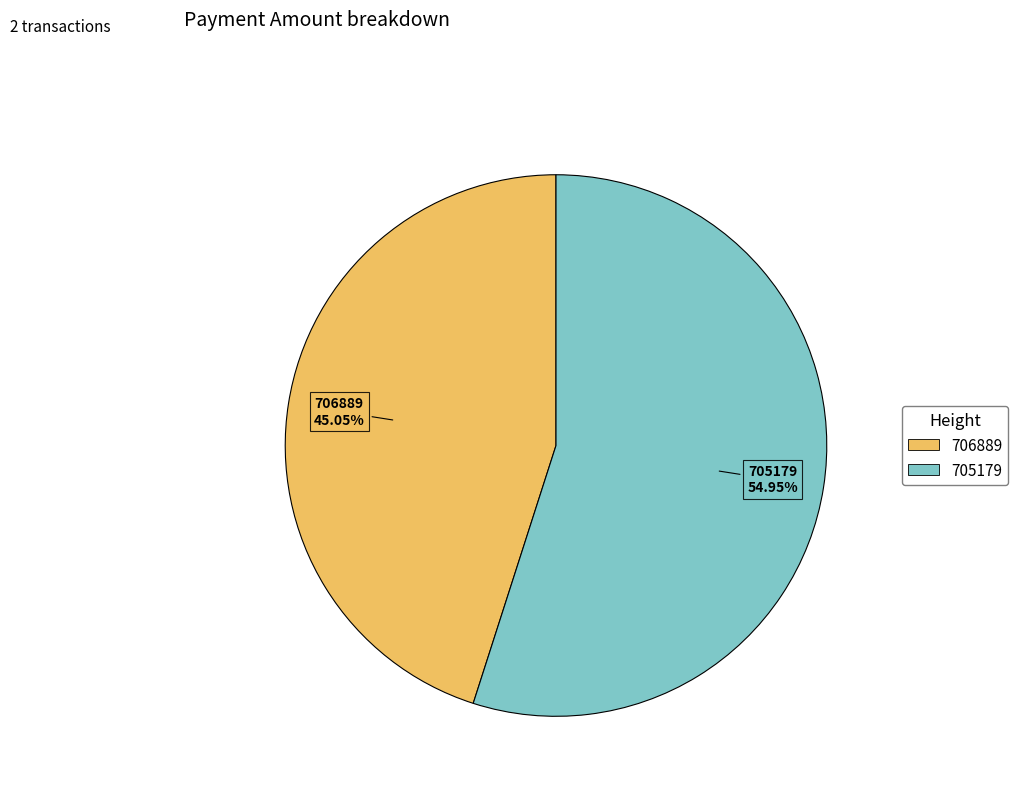

Which category has the smallest portion of the pie?

706889